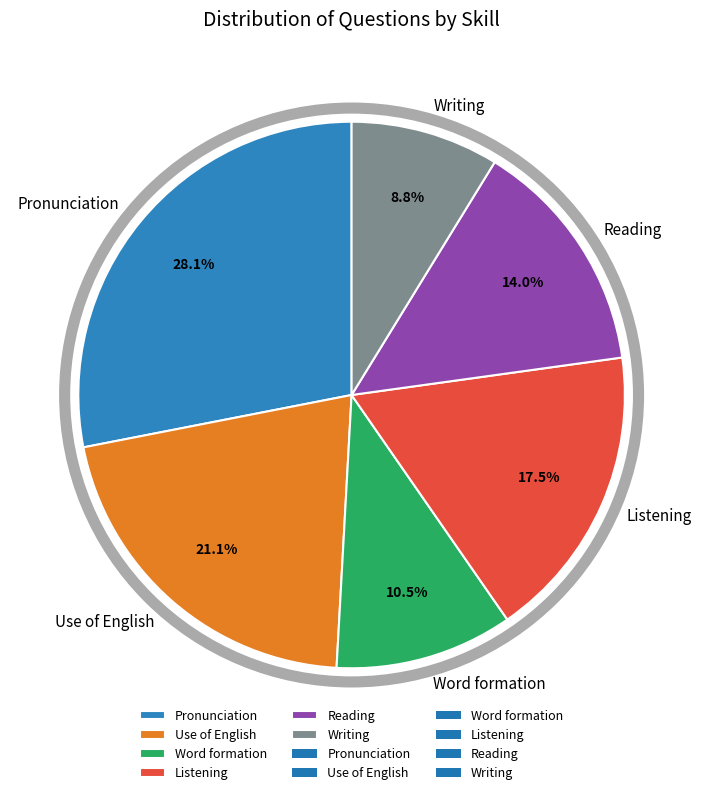

Which category has the smallest portion of the pie?

Writing